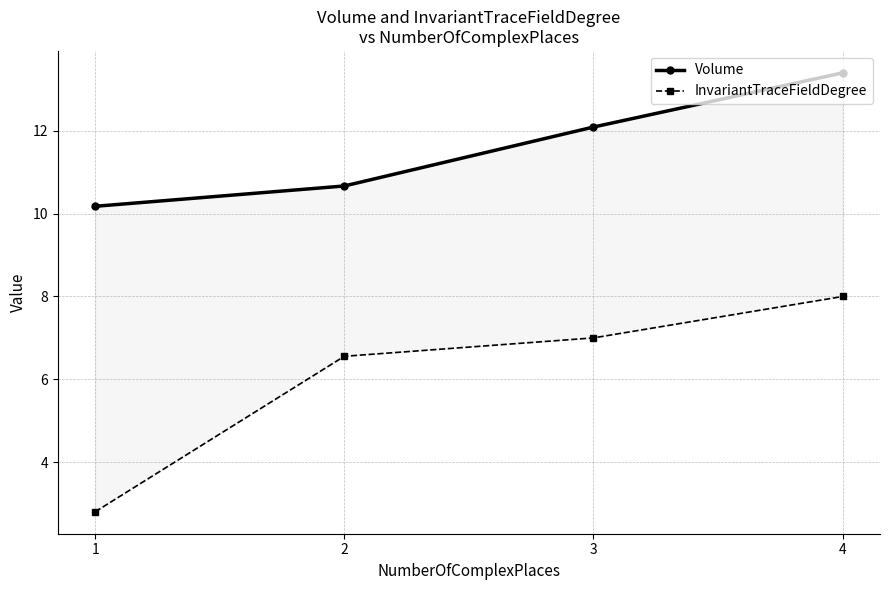

Rank the categories by InvariantTraceFieldDegree value from lowest to highest.

1, 2, 3, 4